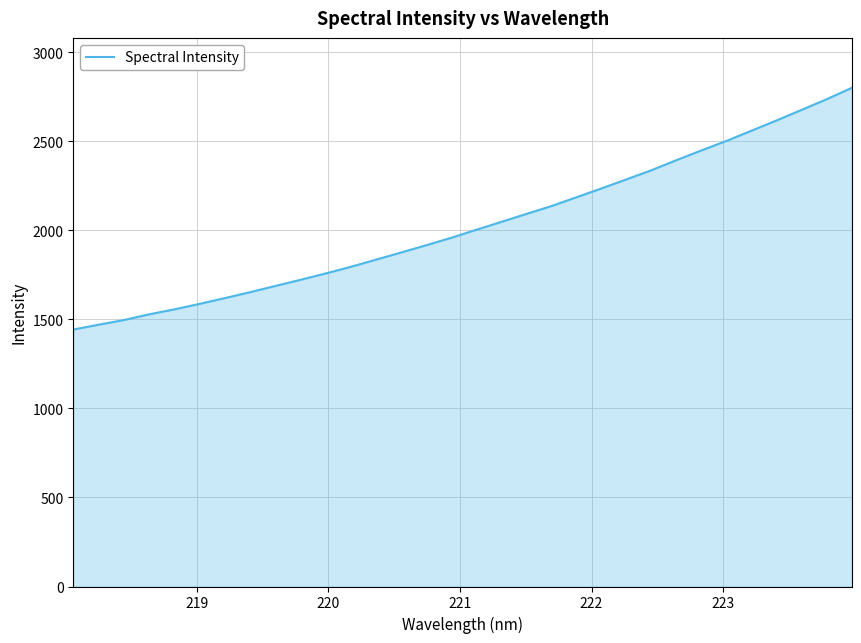

What is the greatest value displayed?

2800.7